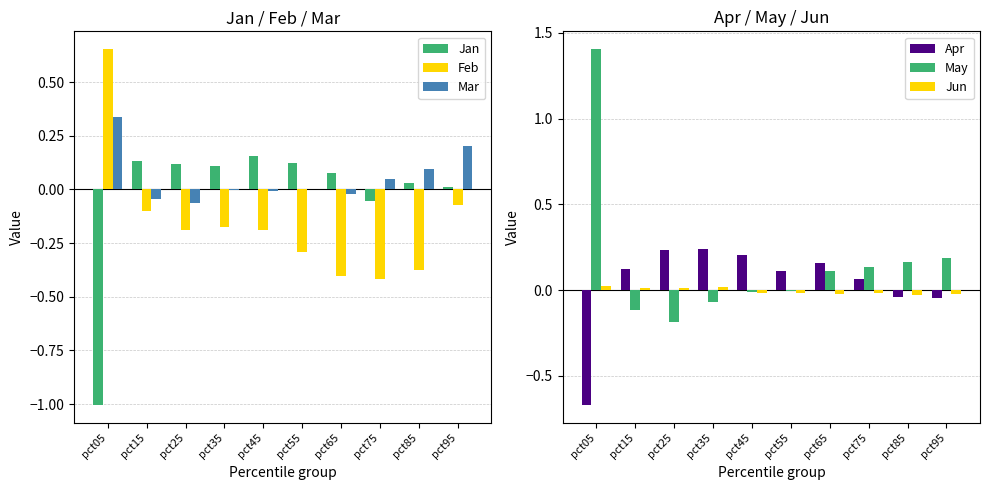

Read the Apr value at pct05.

-0.7